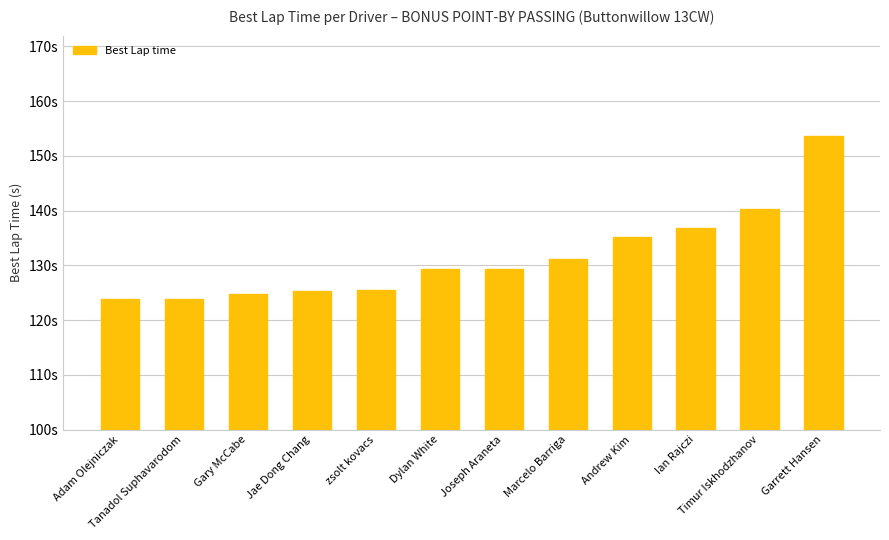

At which label does the data first exceed 129?

Dylan White